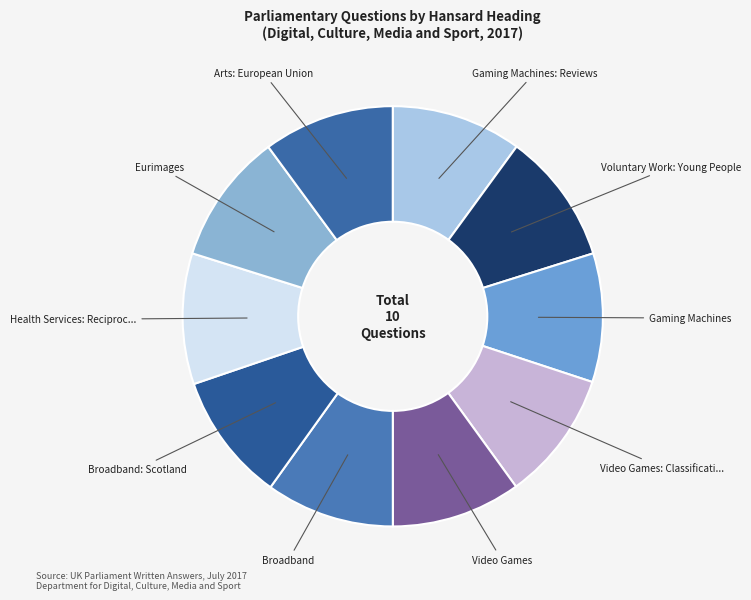

Which slice is the smallest?

Broadband